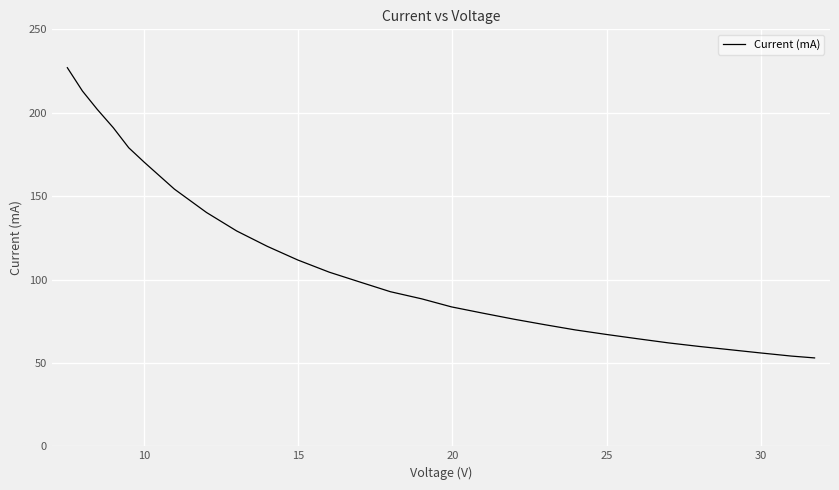

What is the smallest value displayed?

53.0